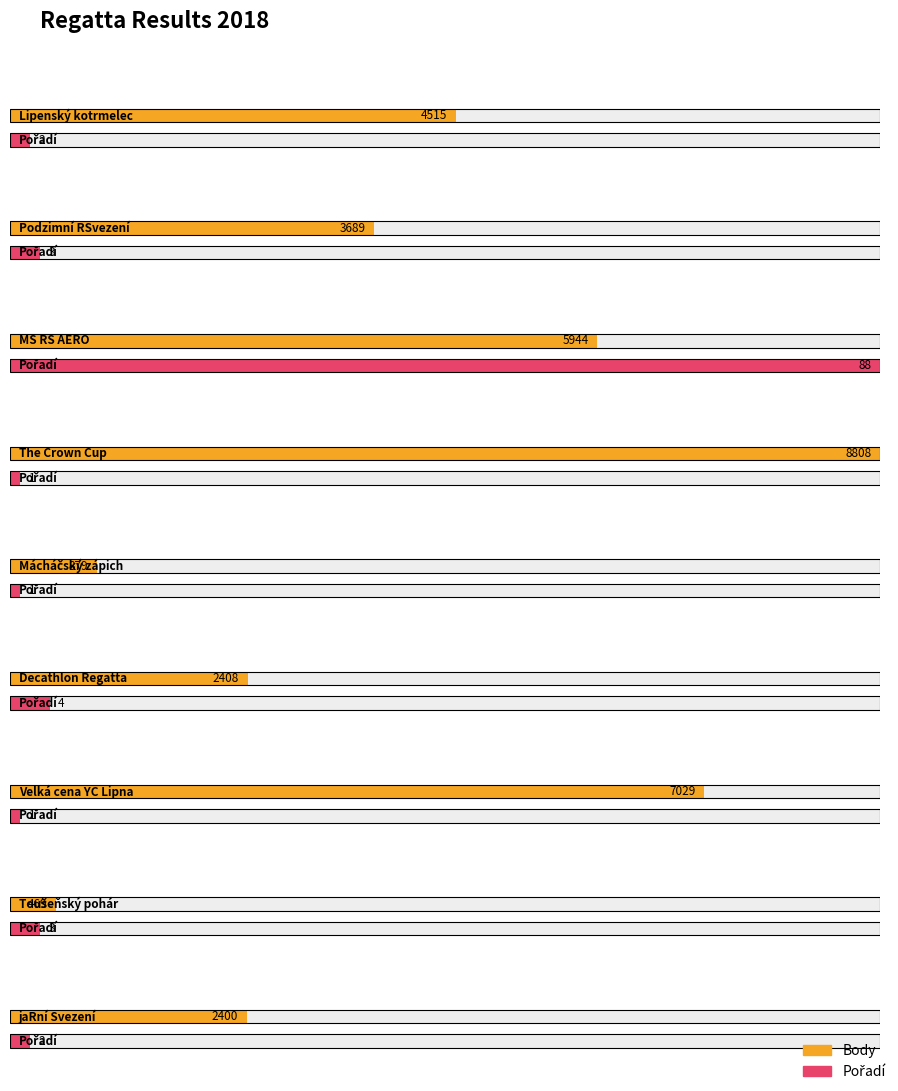

What value does the Body series have at Mácháčský zápich, to the nearest 10?

880